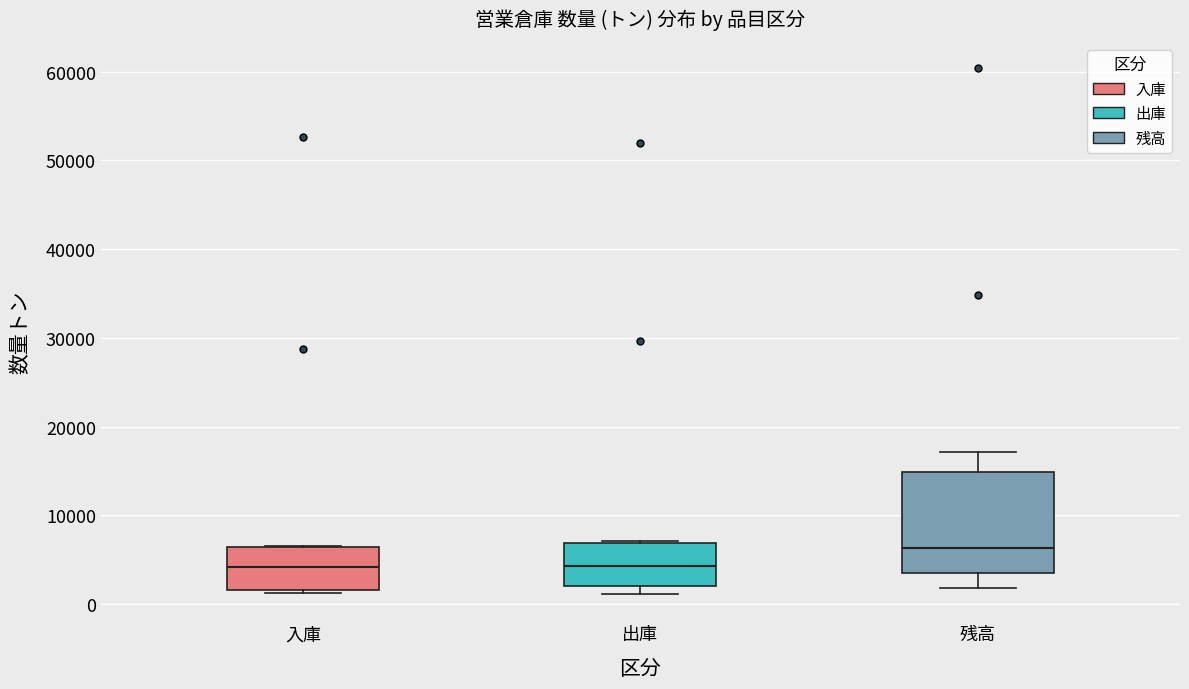

Which box is the tallest, from its lower edge to its upper edge?

残高